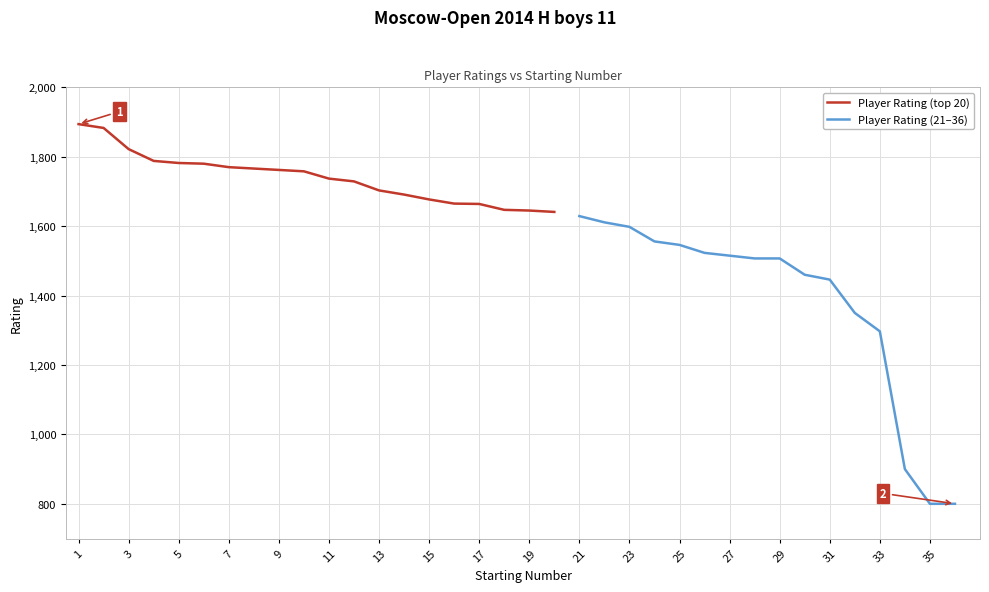

Is it true that the value at 19 is 2198?

False